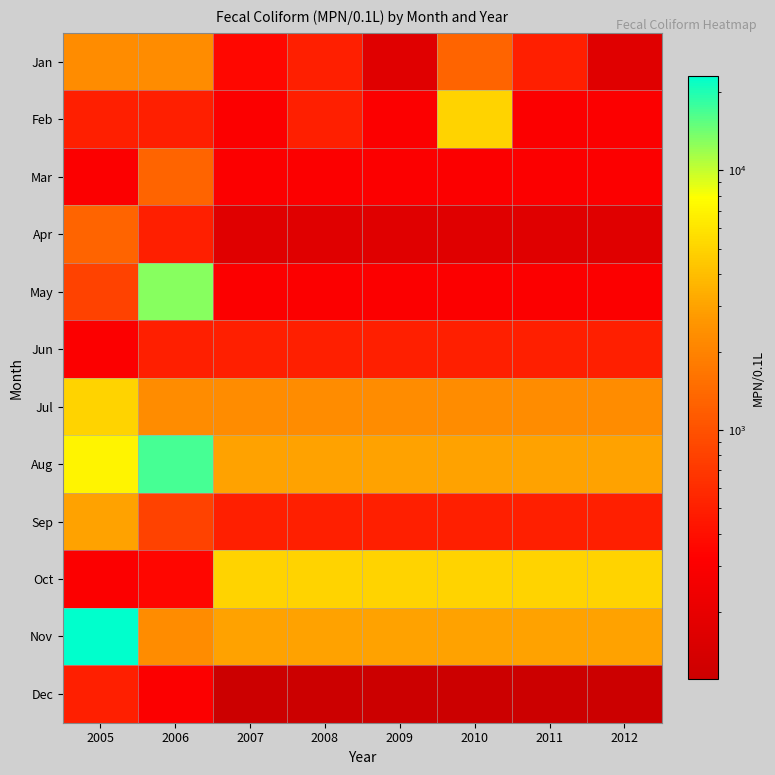

What is the greatest value displayed?

23000